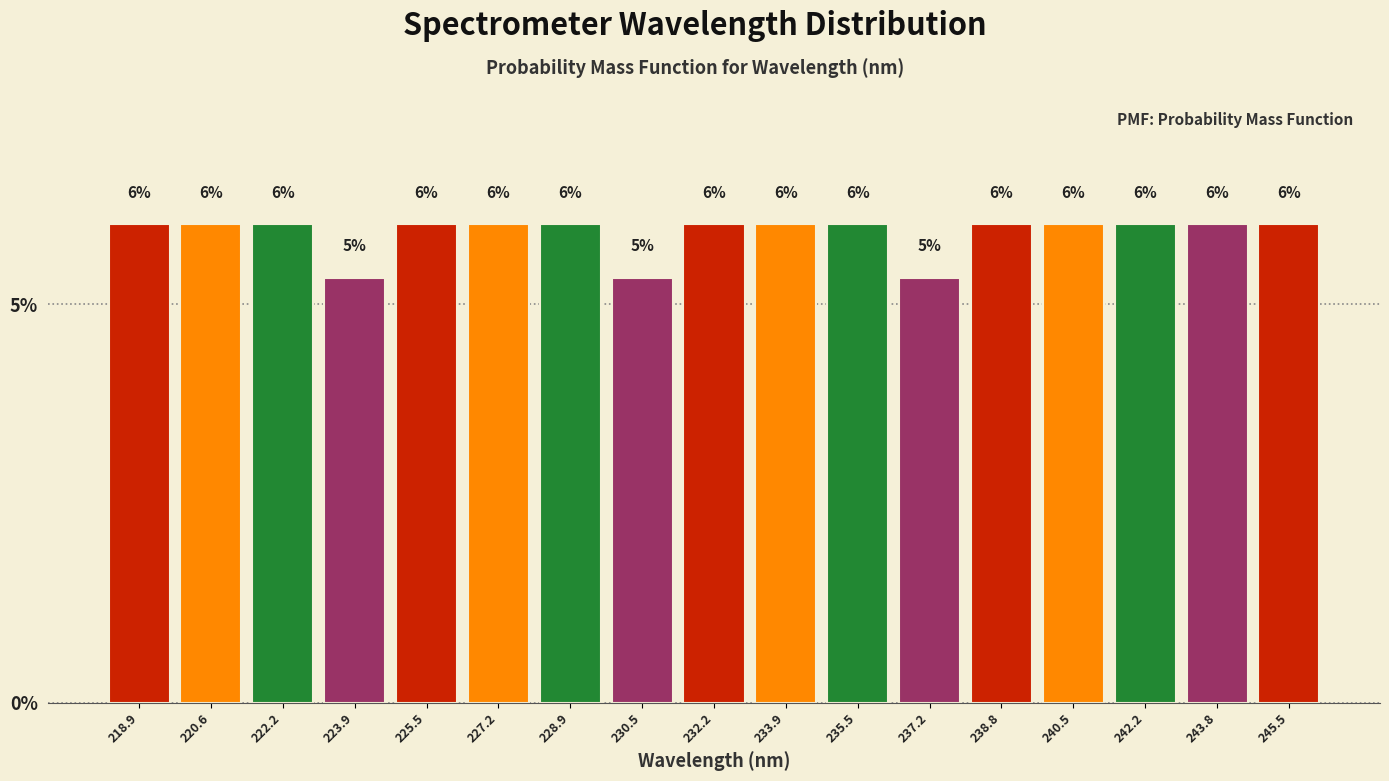

Which has a higher value, 218.9 or 230.5?

218.9